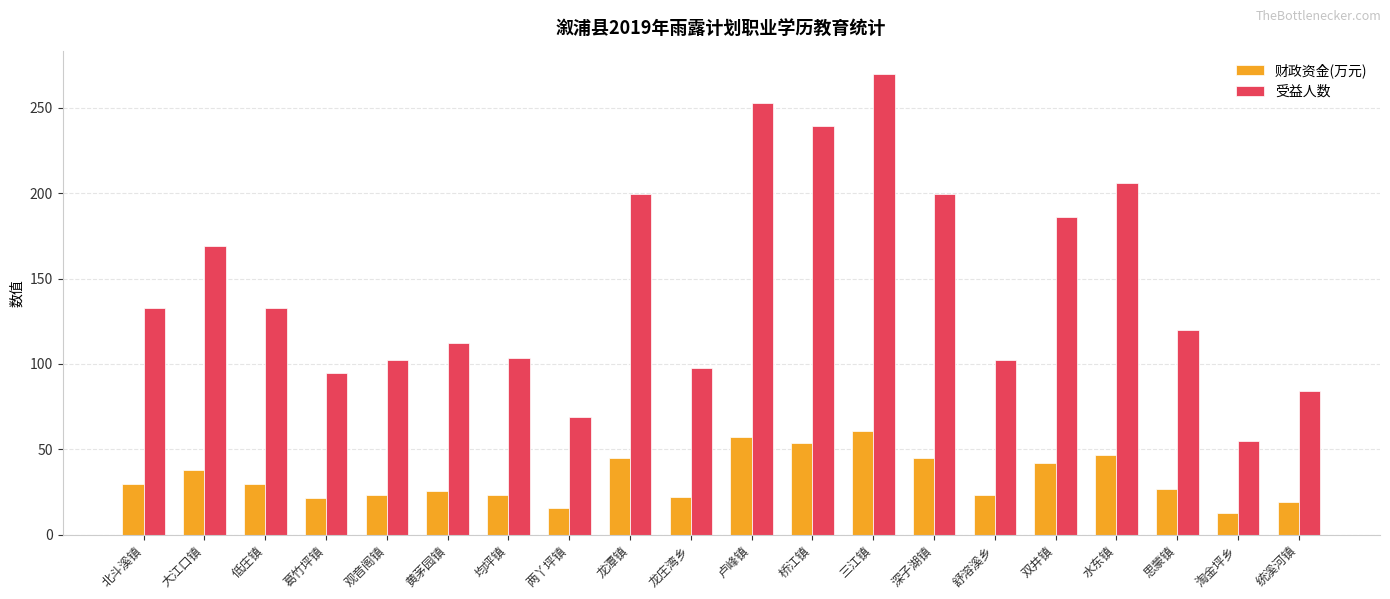

What is the greatest value displayed?

270.0